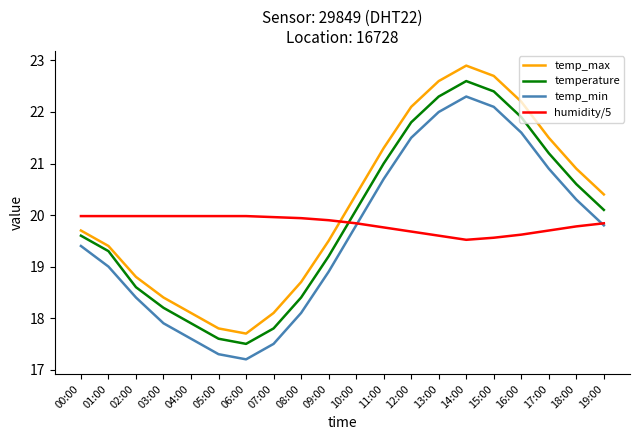

True or false: temp_max and temp_min cross at least once.

False